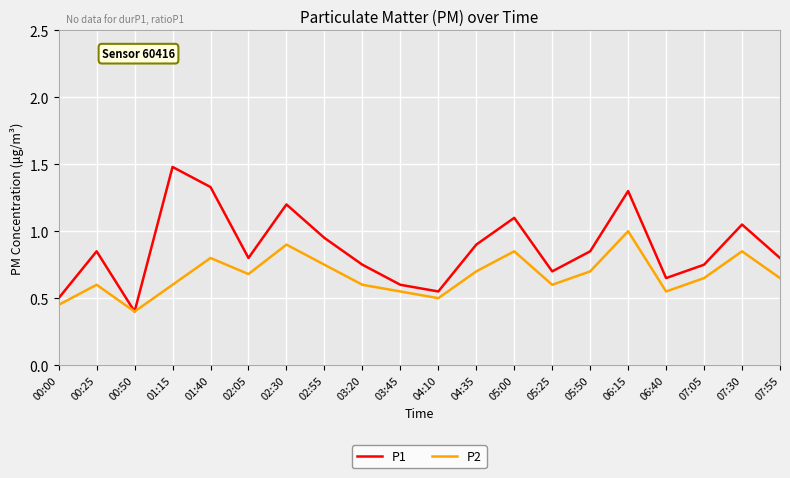

Is the value of P2 at 04:35 greater than the value of P1 at 07:55?

No